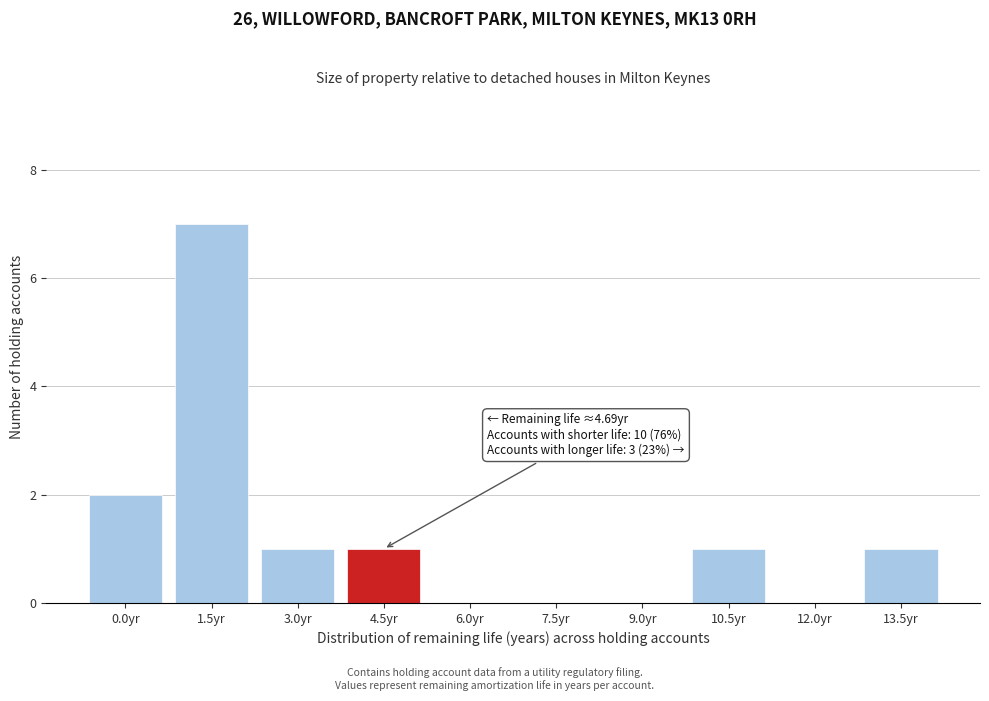

Reading left to right, list all the values displayed in this chart.

0.0yr=2	1.5yr=7	3.0yr=1	4.5yr=1	6.0yr=0	7.5yr=0	9.0yr=0	10.5yr=1	12.0yr=0	13.5yr=1